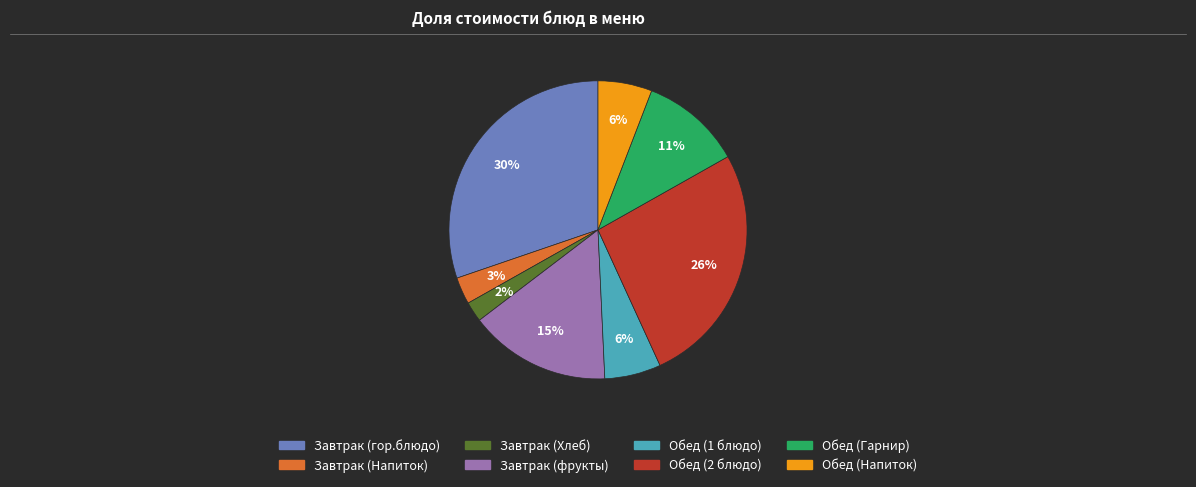

Which category has the biggest portion of the pie?

Завтрак (гор.блюдо)